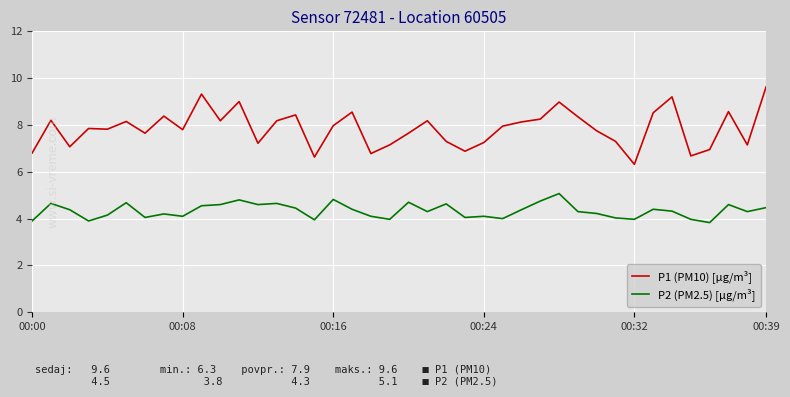

Which series has the largest total across all categories?

P1 (PM10) [µg/m³]